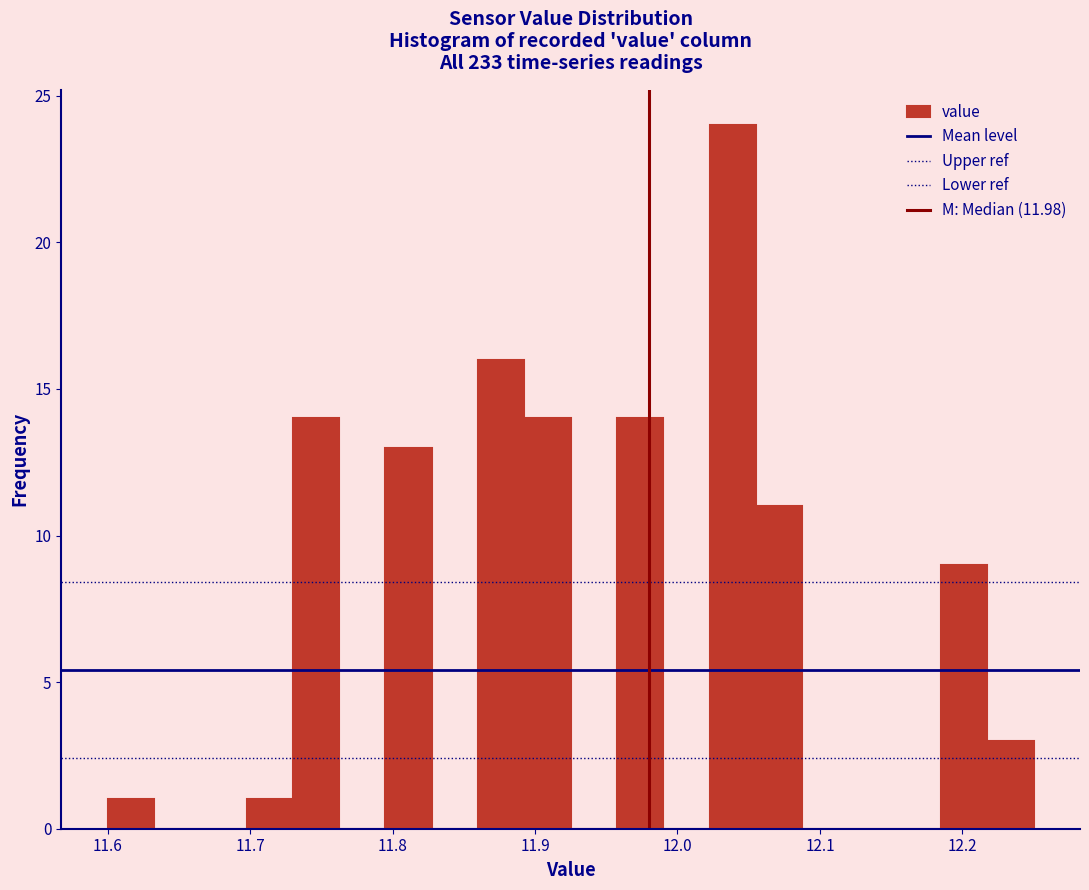

Around what value on the x-axis is the tallest bar? Give the approximate position of its centre, as read against the axis.

12.04